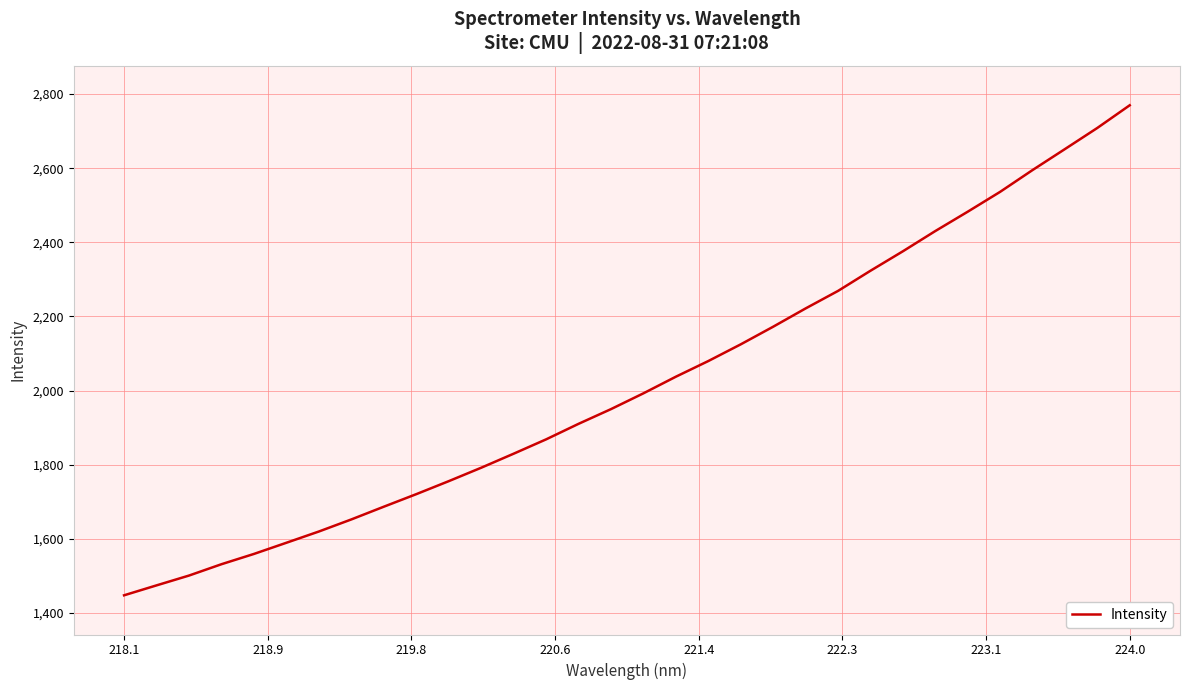

Count the number of categories in the chart.

32